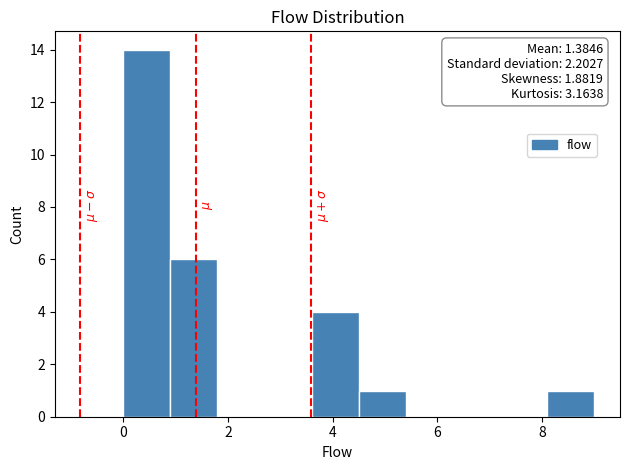

Over which range of the x-axis is the bar tallest?

0.0 to 0.9